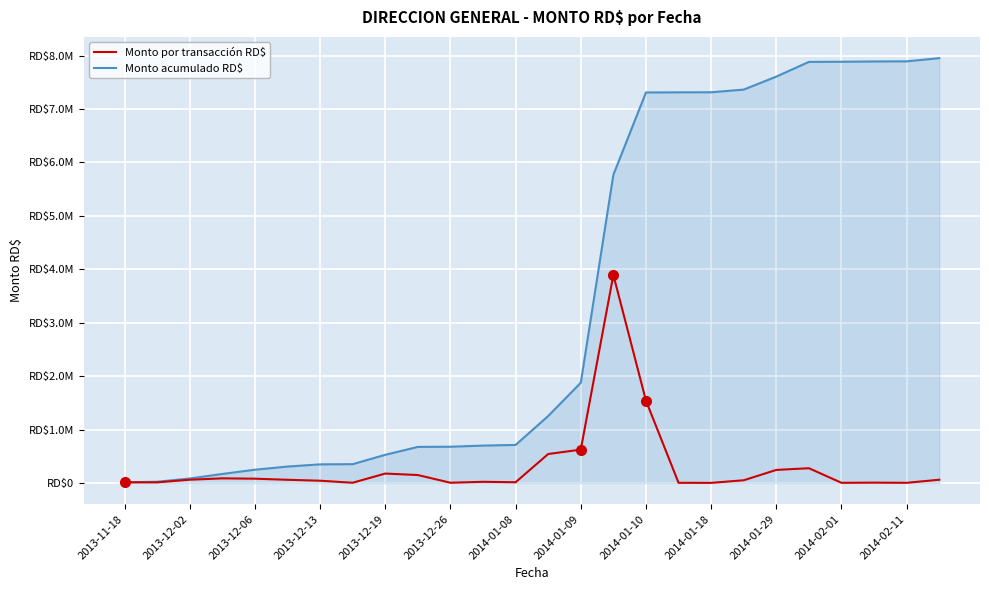

Is this an area chart (filled region under the line)?

Yes